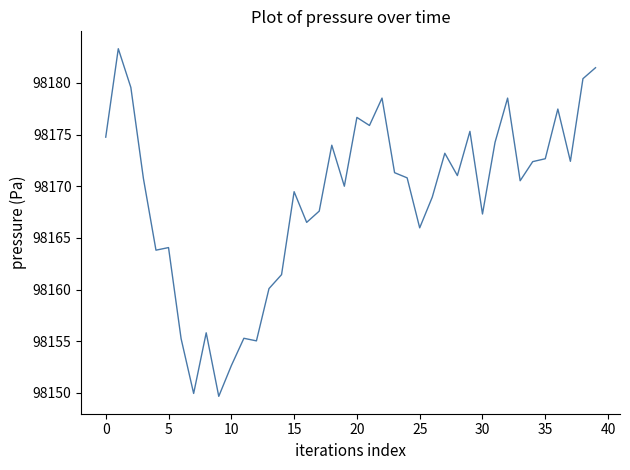

What is the greatest value displayed?

98183.3